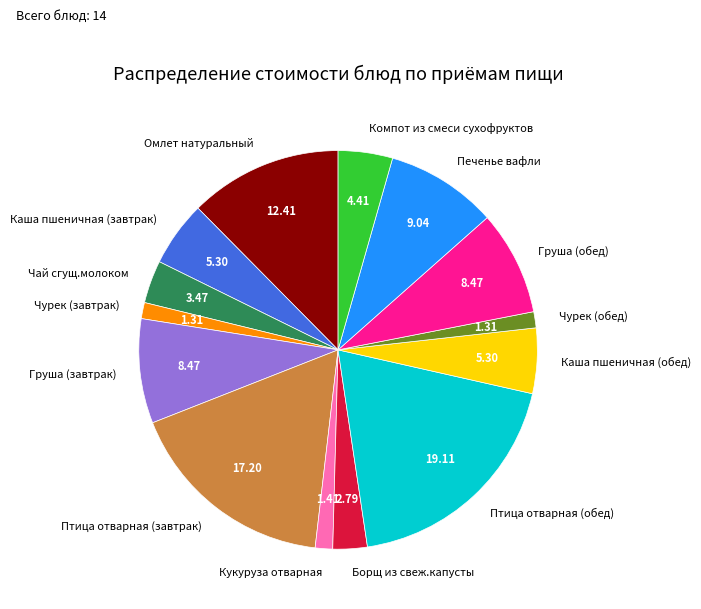

Does Кукуруза отварная represent more than half of the total?

No